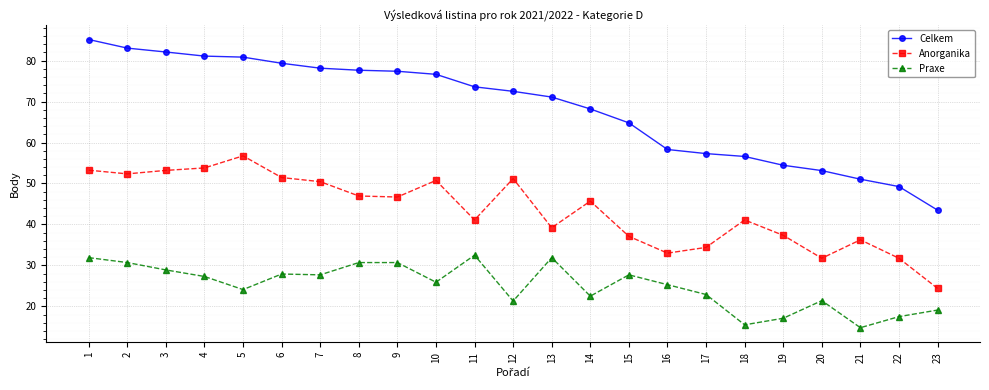

The Praxe series shows 30.7 at 2. True or false?

True